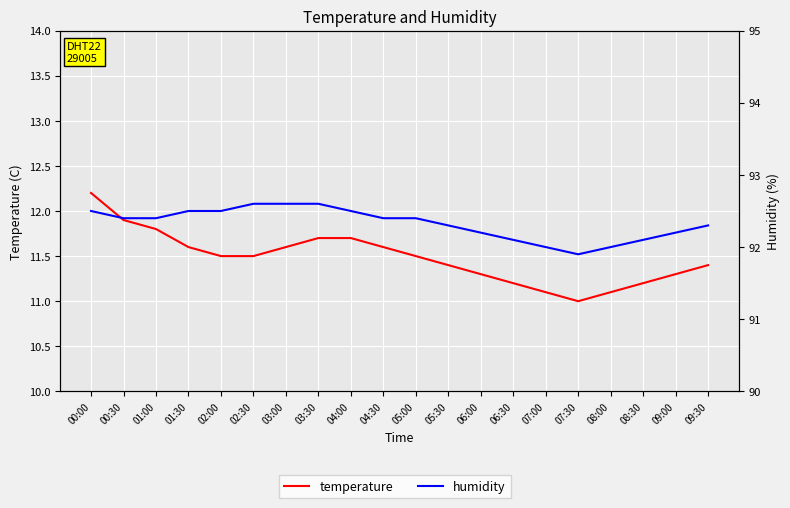

Between 02:00 and 06:00, which is larger?

02:00